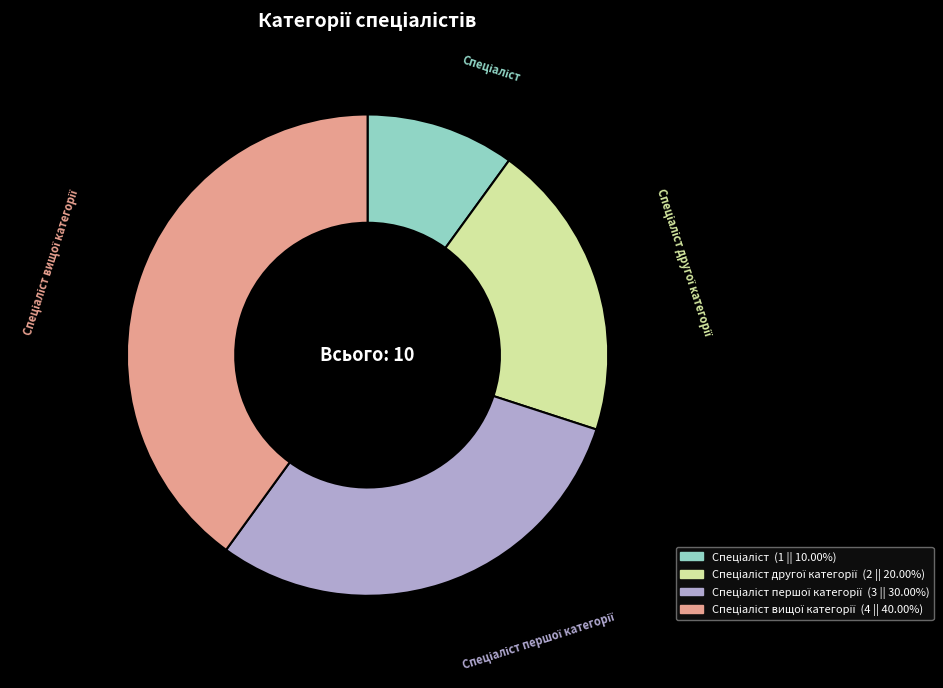

Is there any slice that represents more than half of the pie?

No